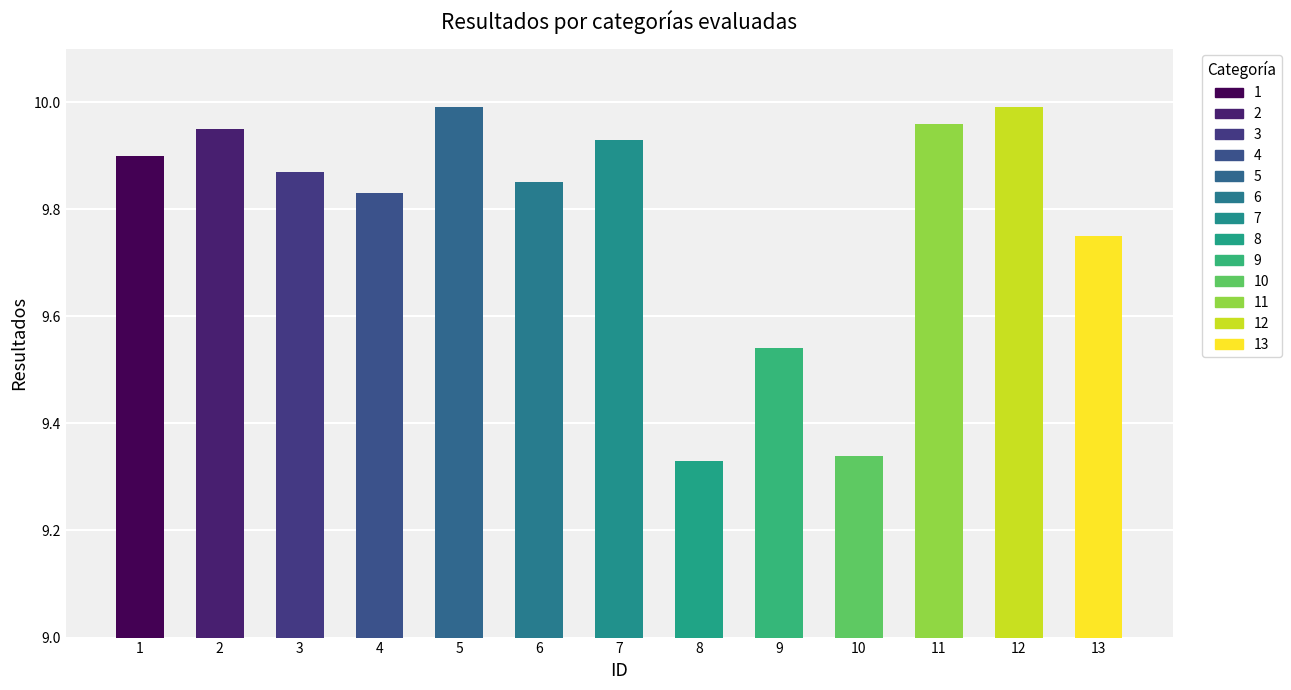

Is it true that the value at 9 is 3.5?

False